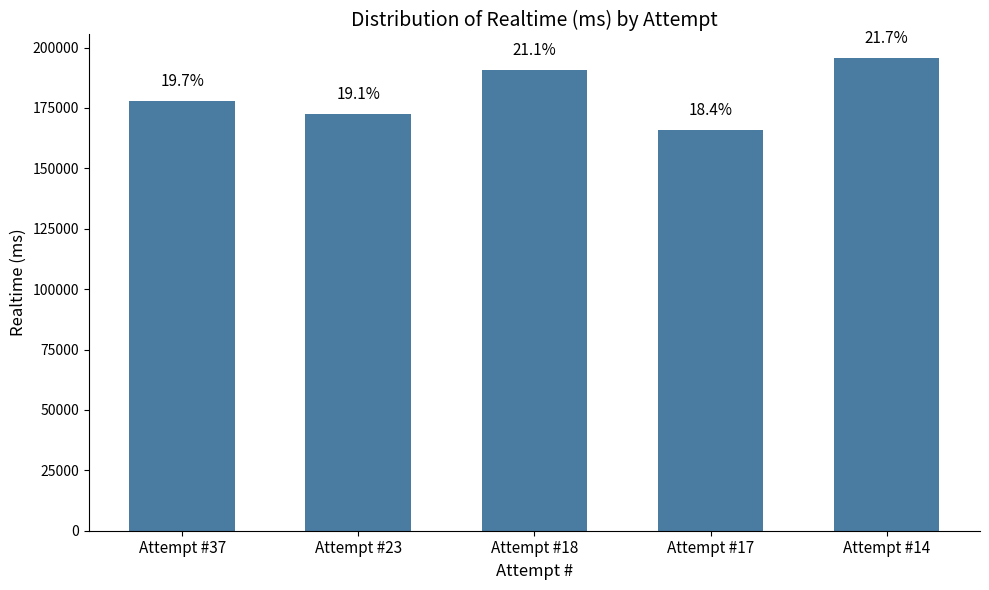

What is the maximum value shown in the chart?

195625